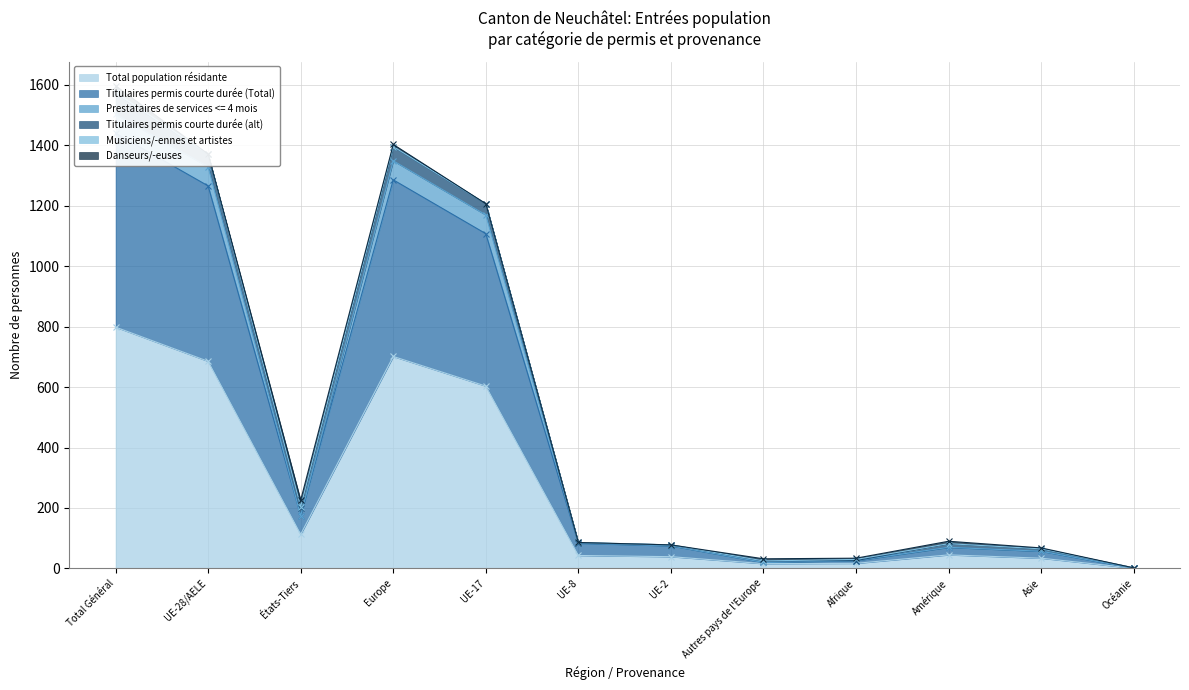

The value of Total population résidante at Europe is 204. True or false?

False